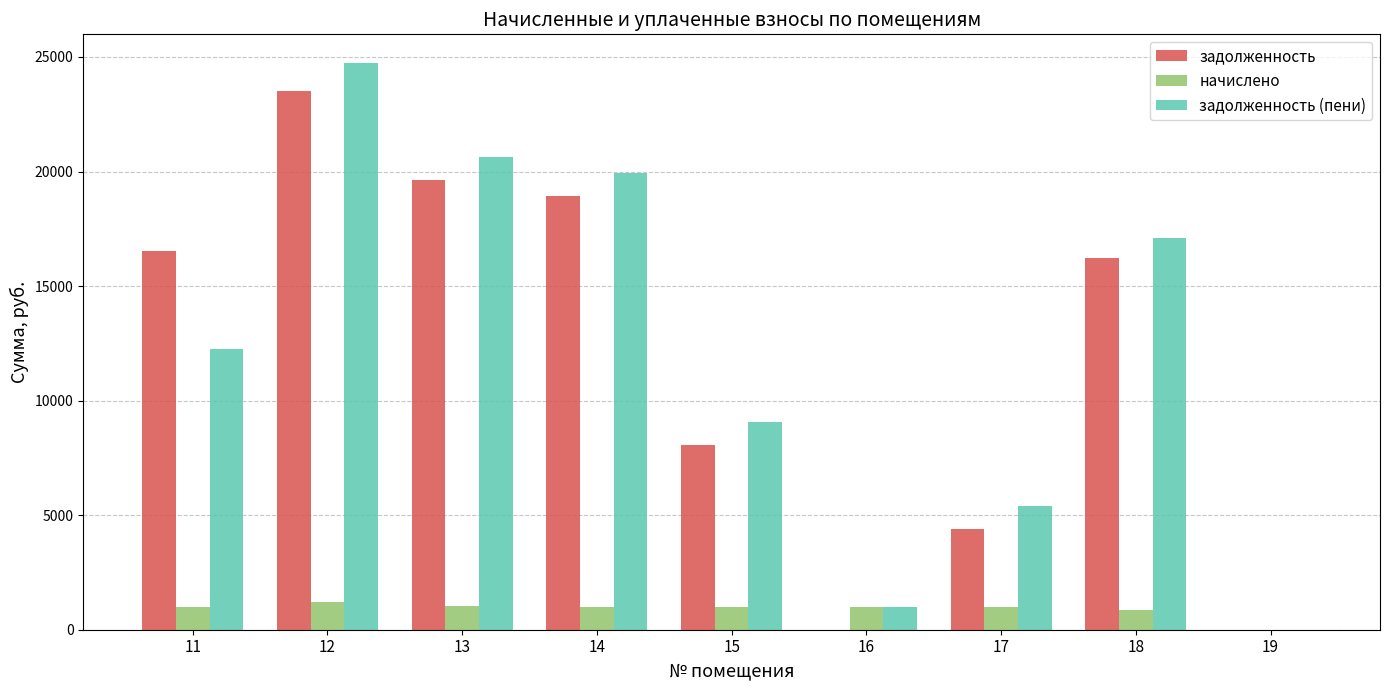

The value of задолженность (пени) at 18 is 17092.5. True or false?

True